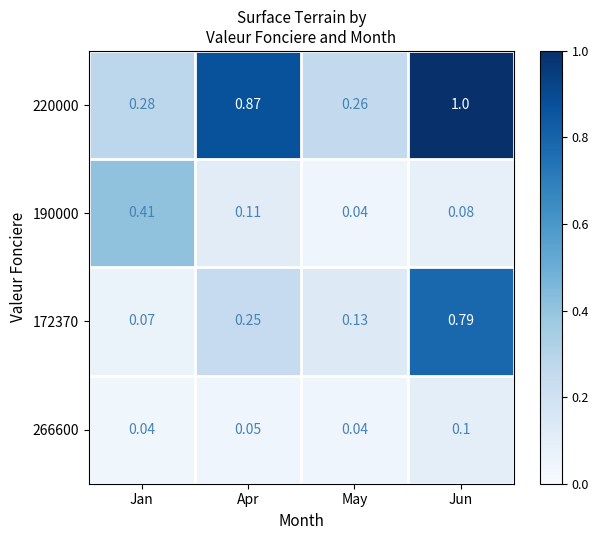

Which series changed the most between May and Jun?

220000